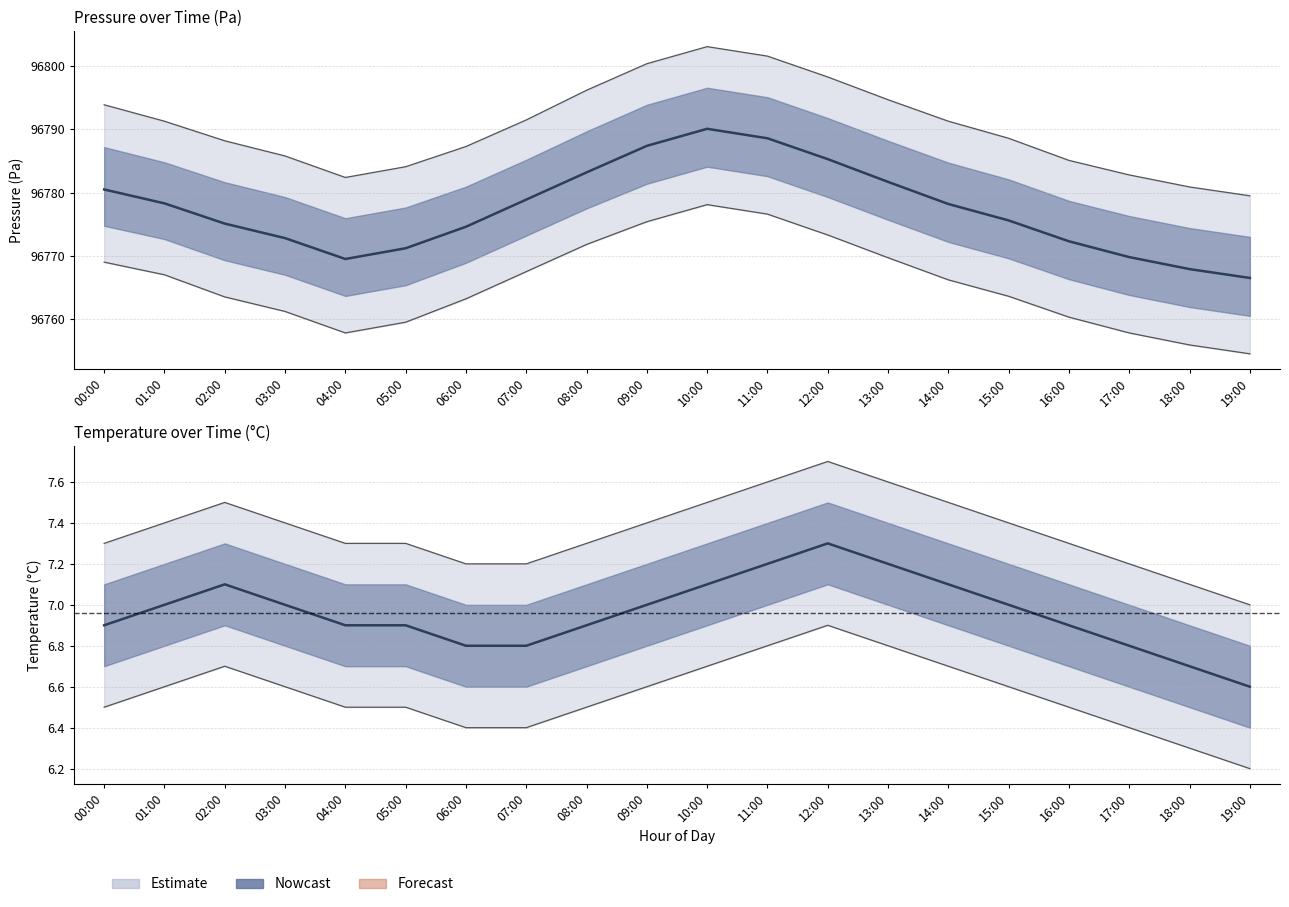

What is the label of the 6th point from the right?

14:00